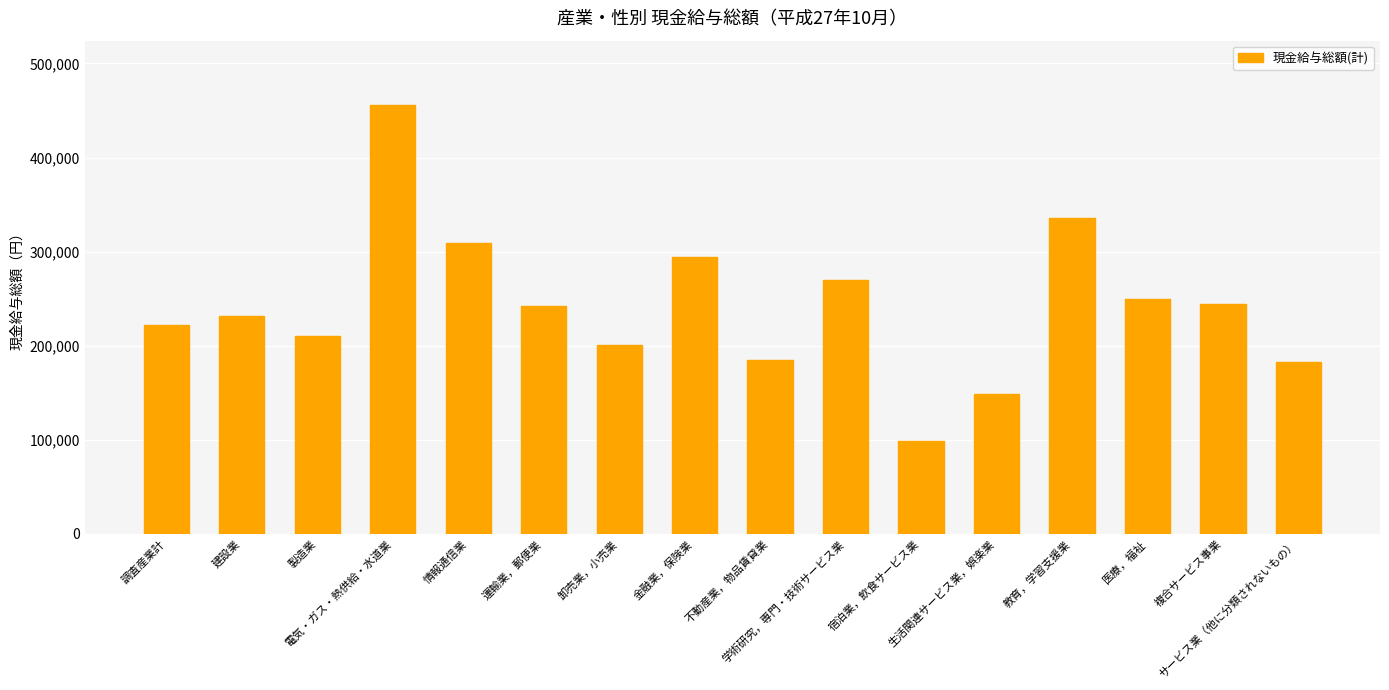

What is the change in value from 卸売業，小売業 to 不動産業，物品賃貸業?

-15276